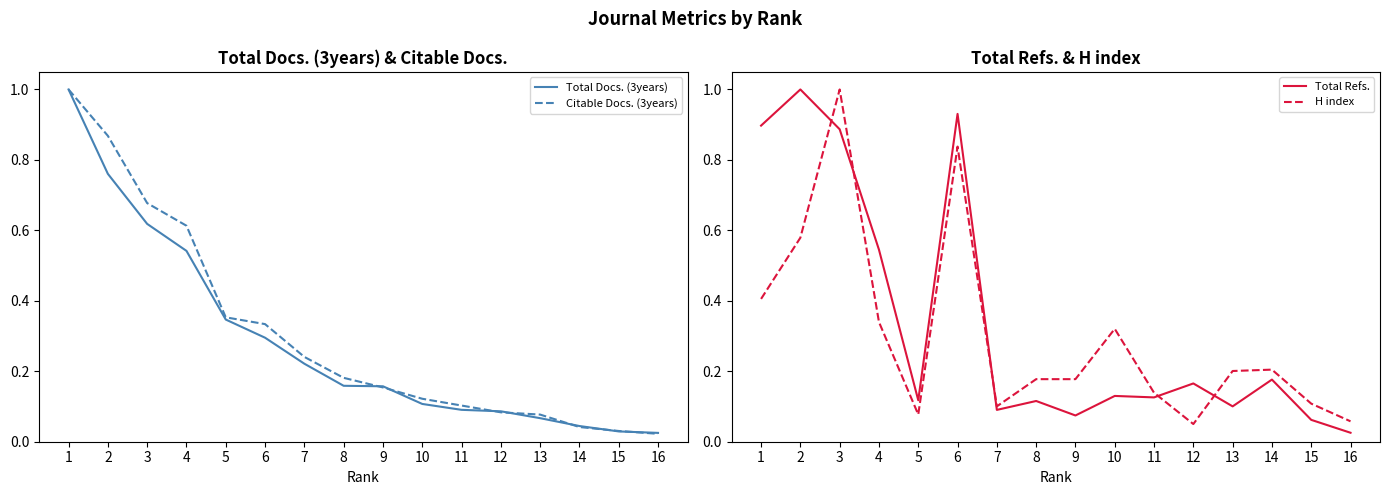

What is the approximate value of Total Docs. (3years) at 13?

0.1